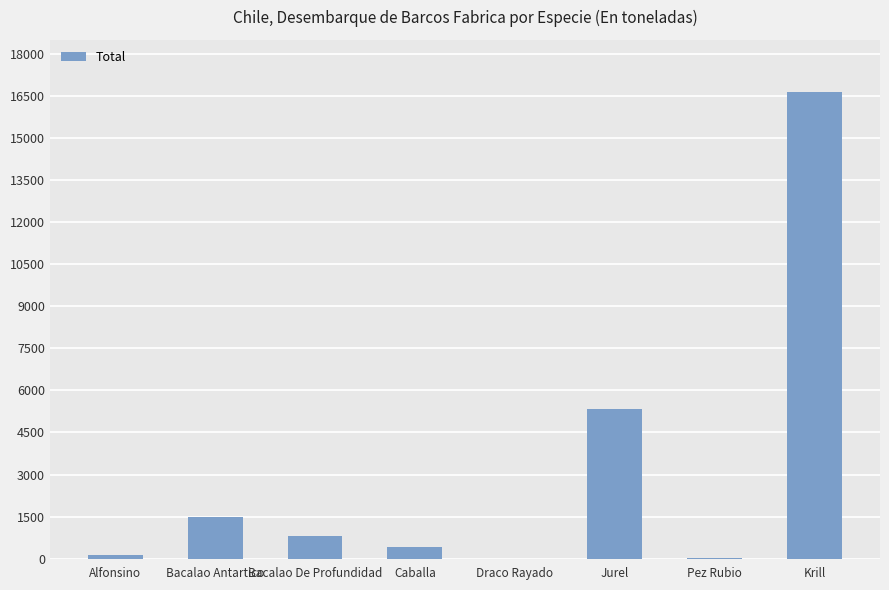

What is the average value?

3101